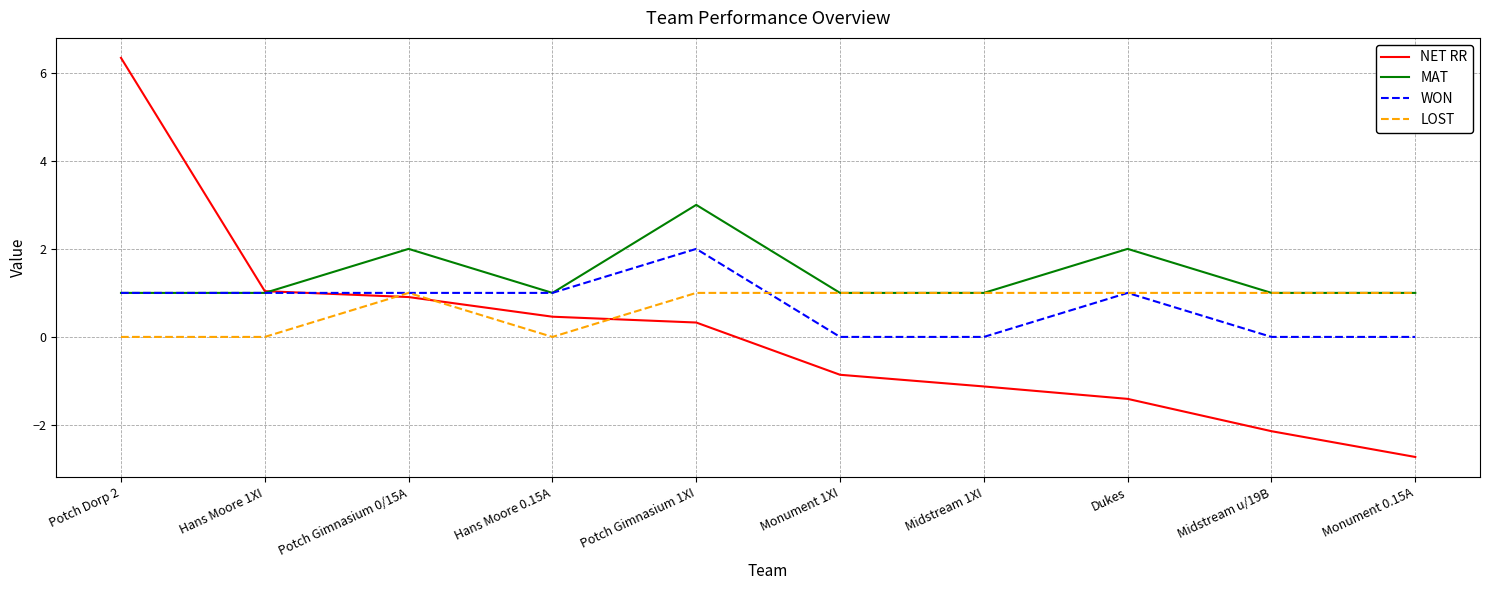

What is the difference between the highest and lowest values at Monument 1XI?

1.9